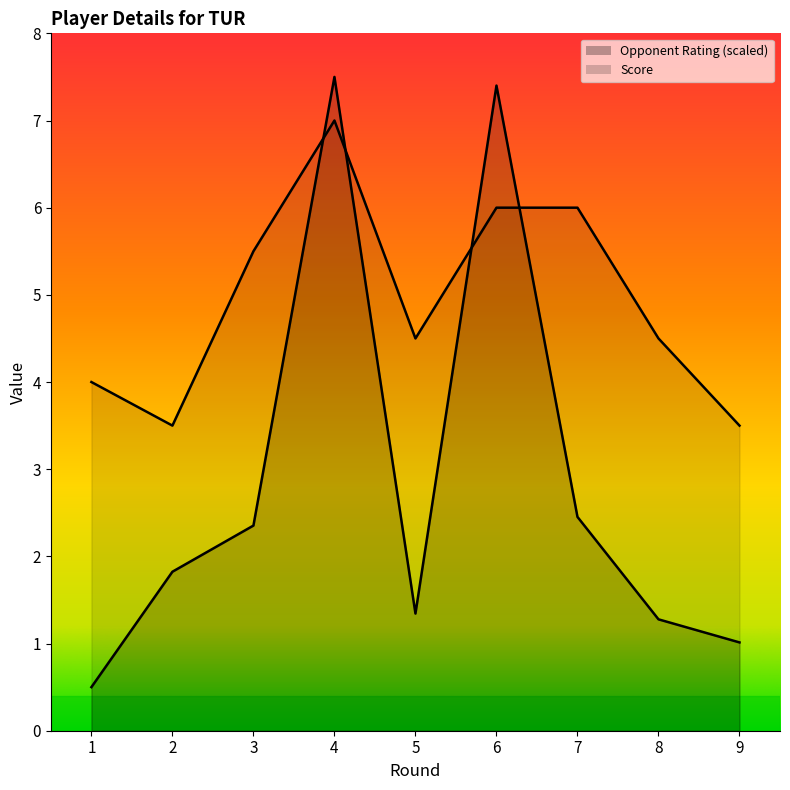

Read the Score value at 8.

4.5